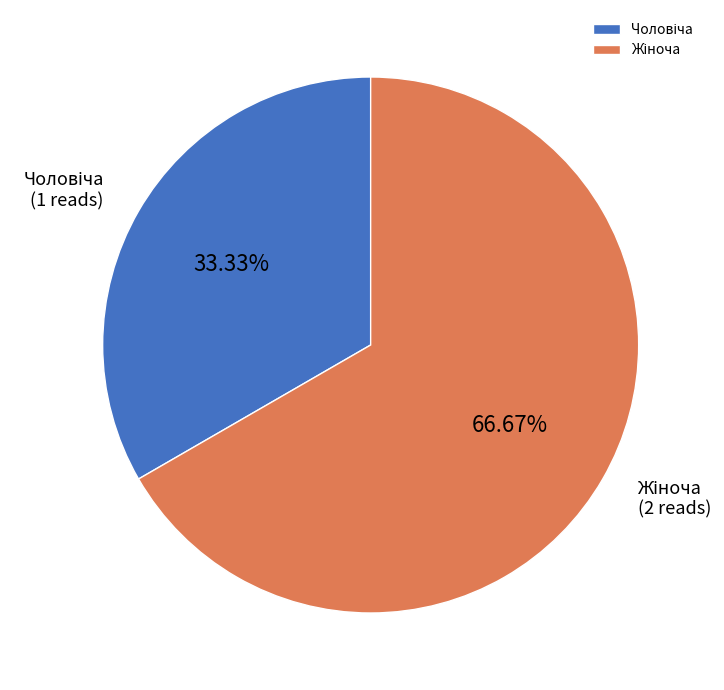

How many segments does this pie chart have?

2